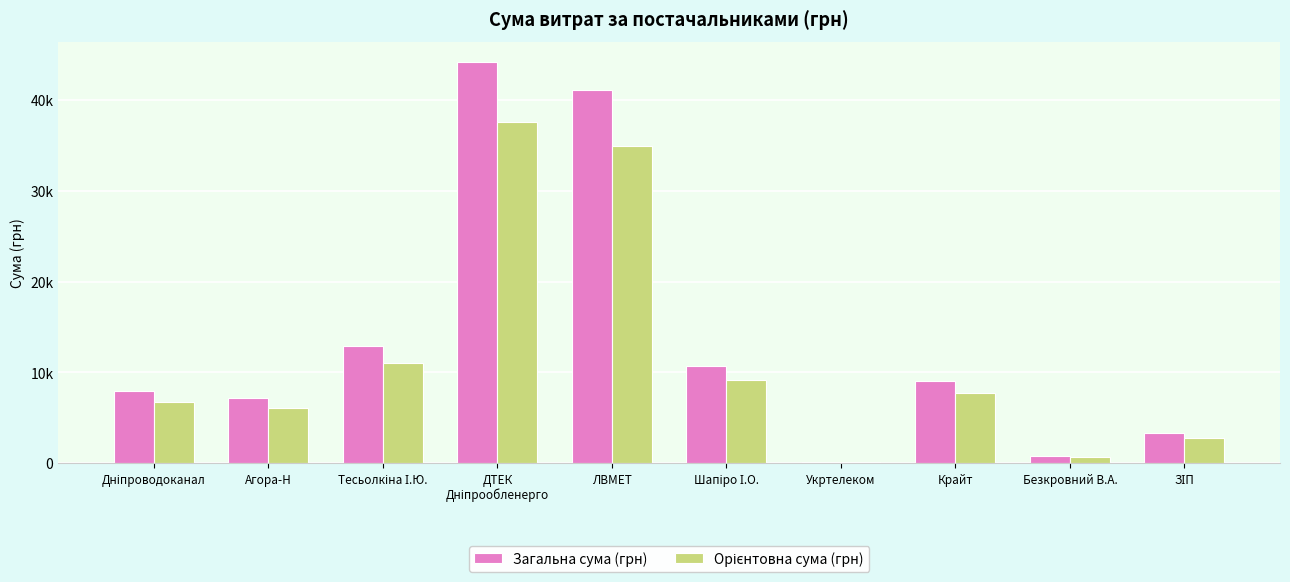

Are the bars horizontal?

No